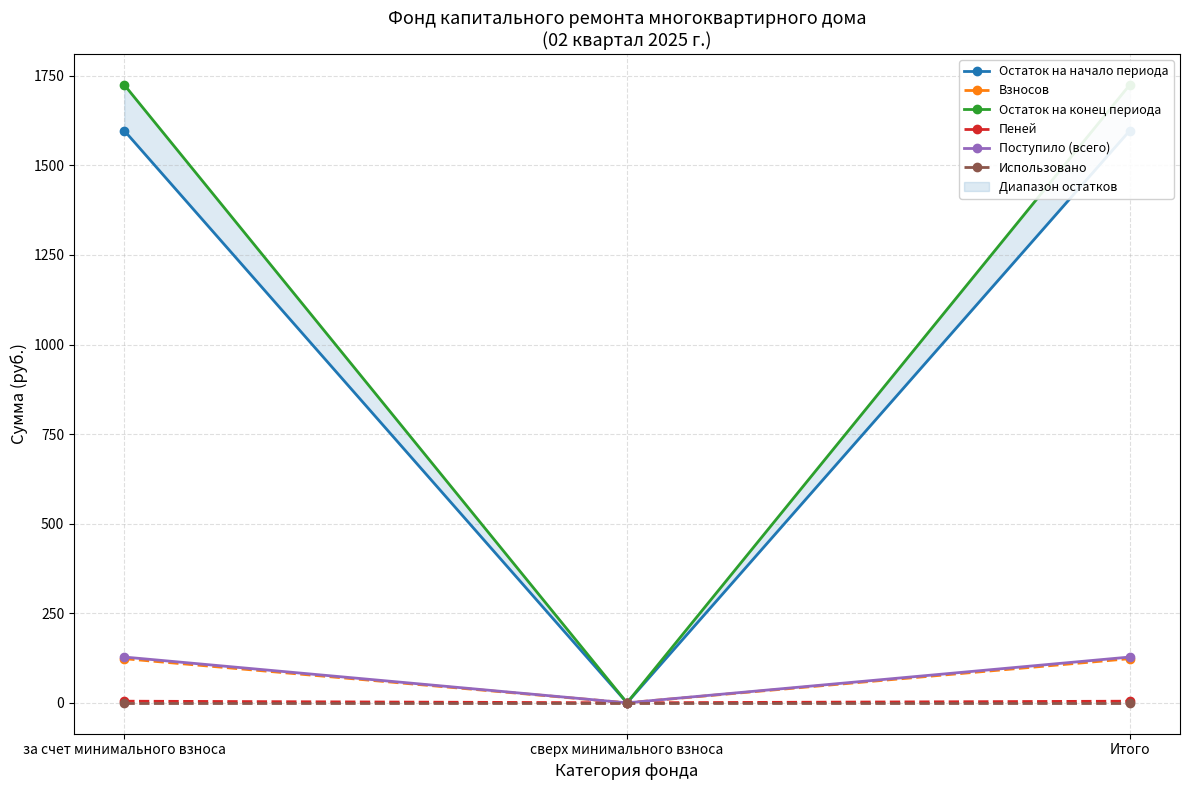

What is the difference between the highest and lowest values at за счет минимального взноса?

1724.7